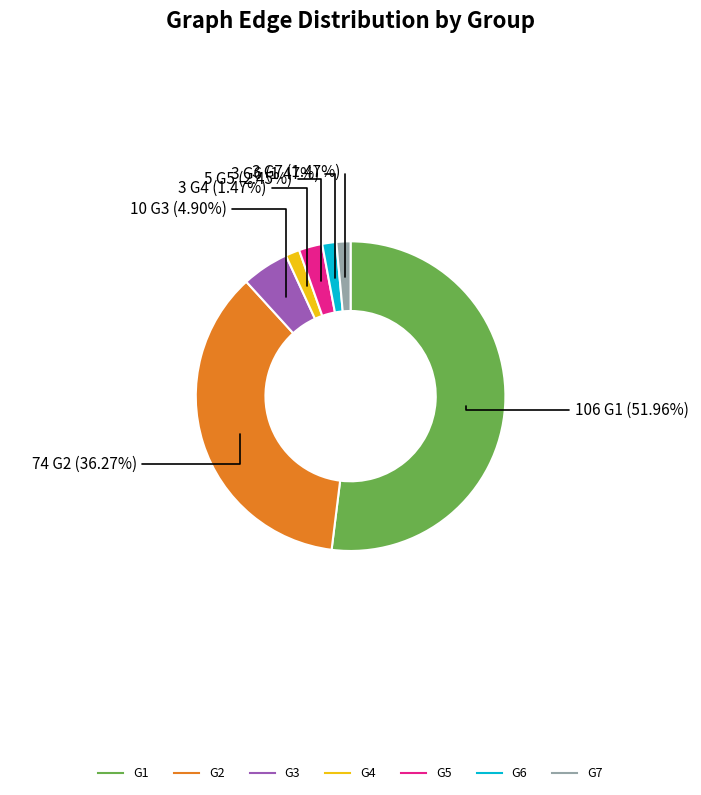

To the nearest percent, what is the average slice percentage?

14%